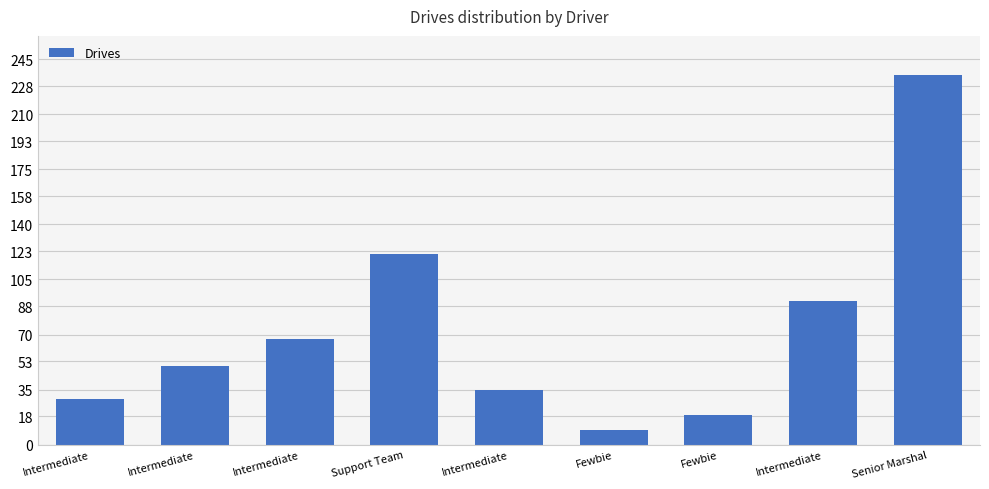

What is the minimum value shown in the chart?

9